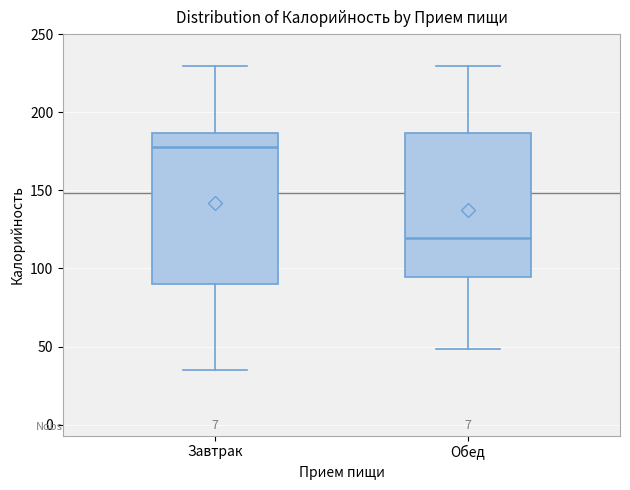

Which box's median line is the highest?

Завтрак